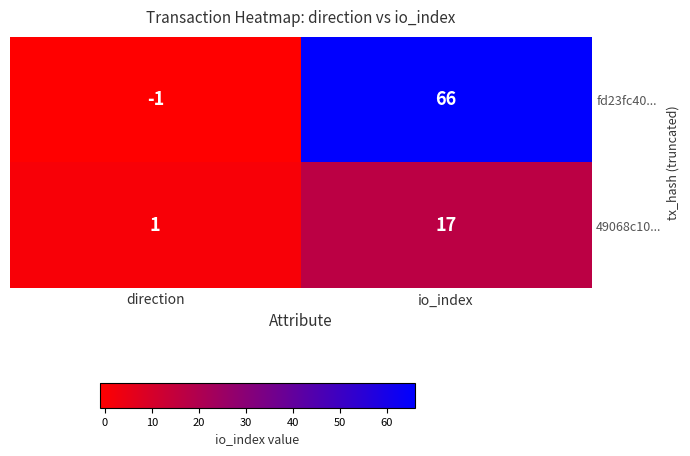

Reading right to left, list all the values displayed in this chart.

fd23fc40...: 66	-1
49068c10...: 17	1